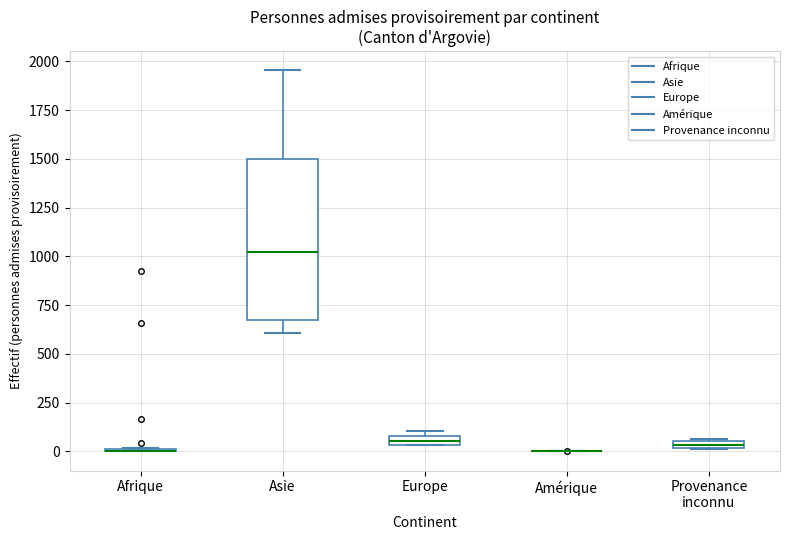

Where is the upper edge of the box for Europe on the y-axis? The values are not printed on the chart, so give them approximately, as read against the axis.

100